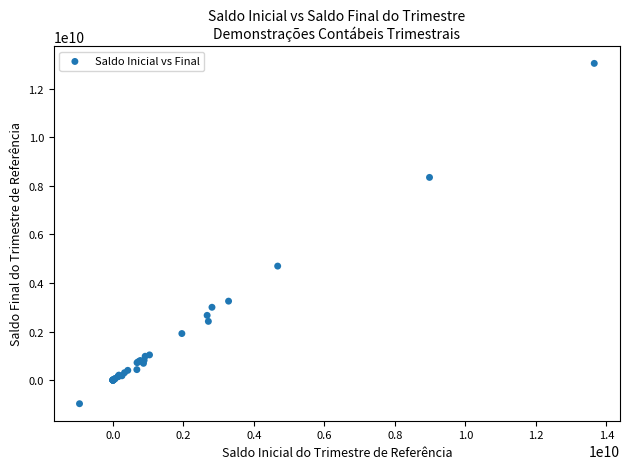

What Y value in the scatter plot is closest to 6038514446?

4697471619.9